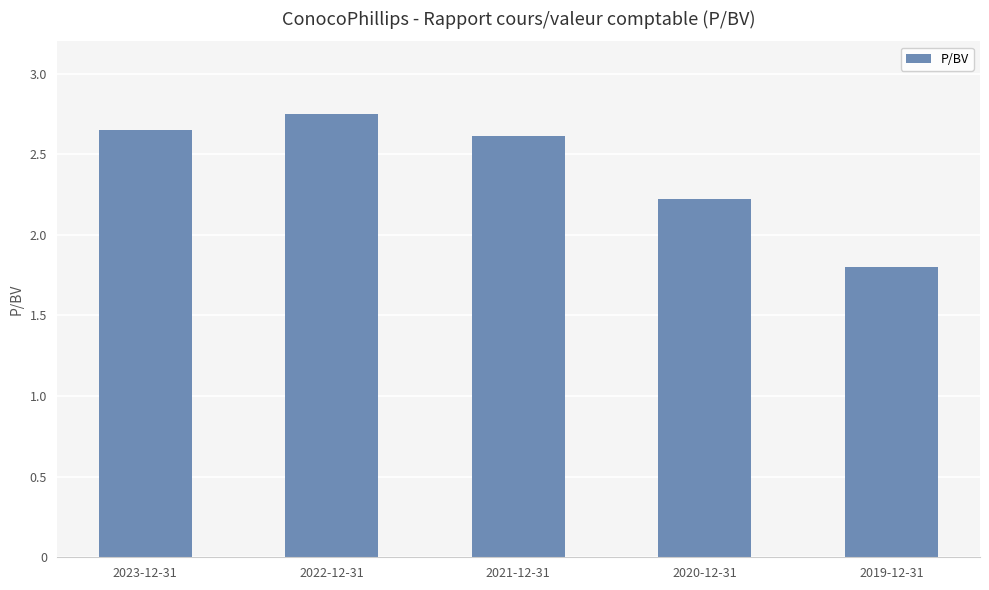

What value does the data have at 2019-12-31?

1.8